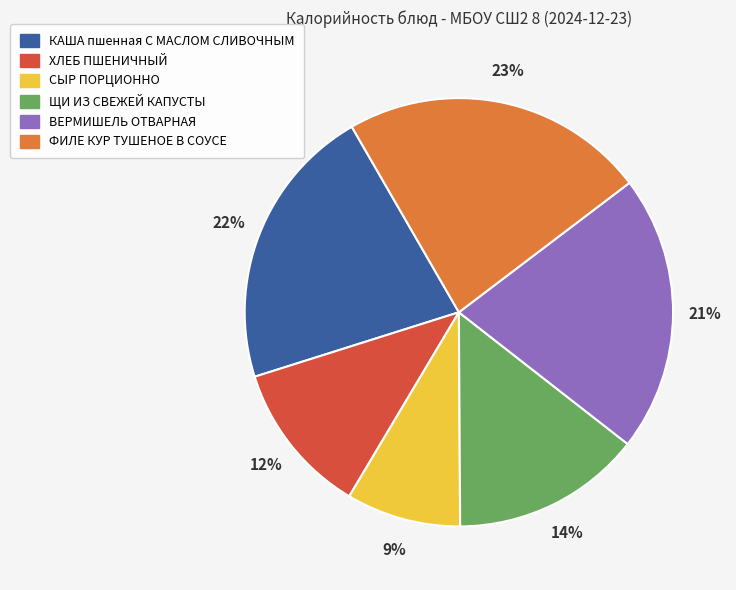

Which slice is the smallest?

СЫР ПОРЦИОННО